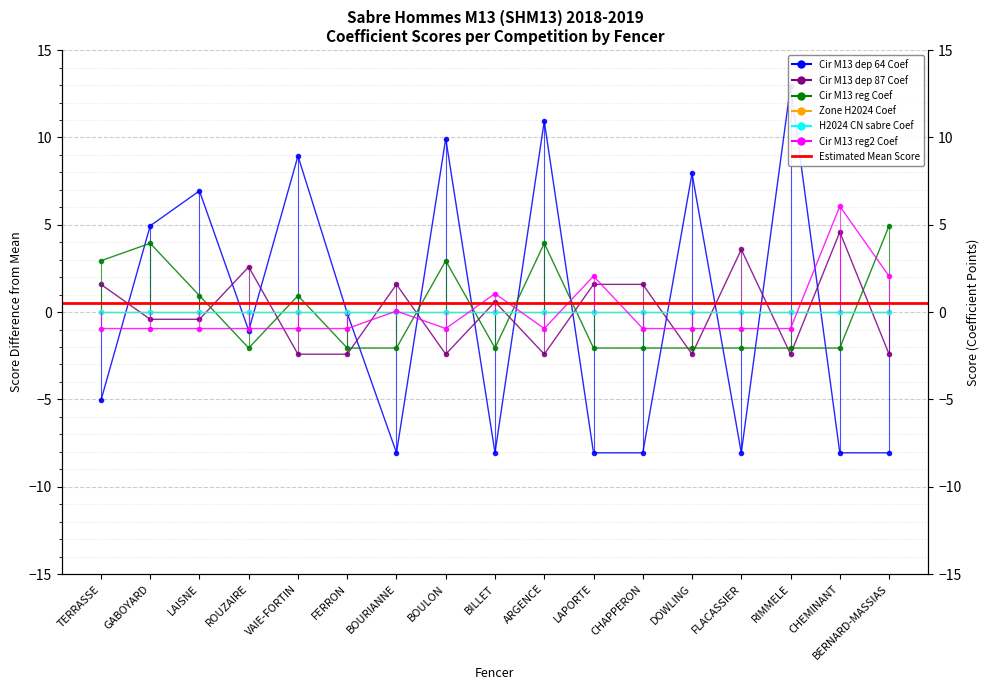

What is the lowest value of the Cir M13 reg Coef series?

-2.1